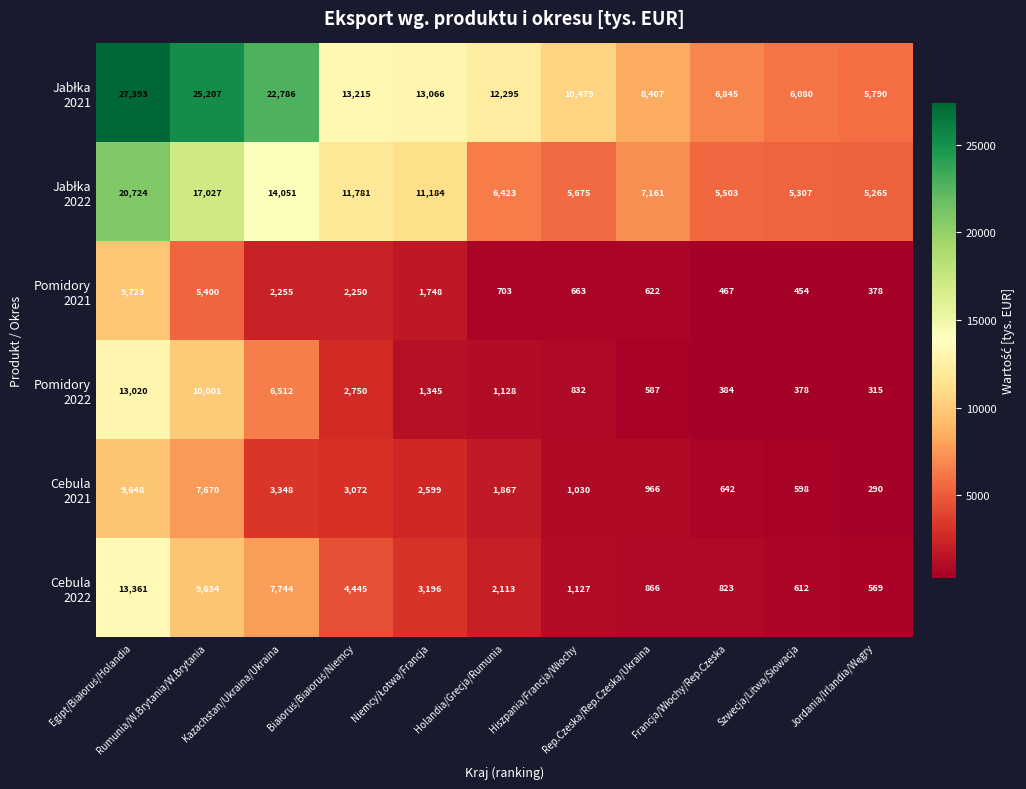

What is the minimum value shown in the chart?

290